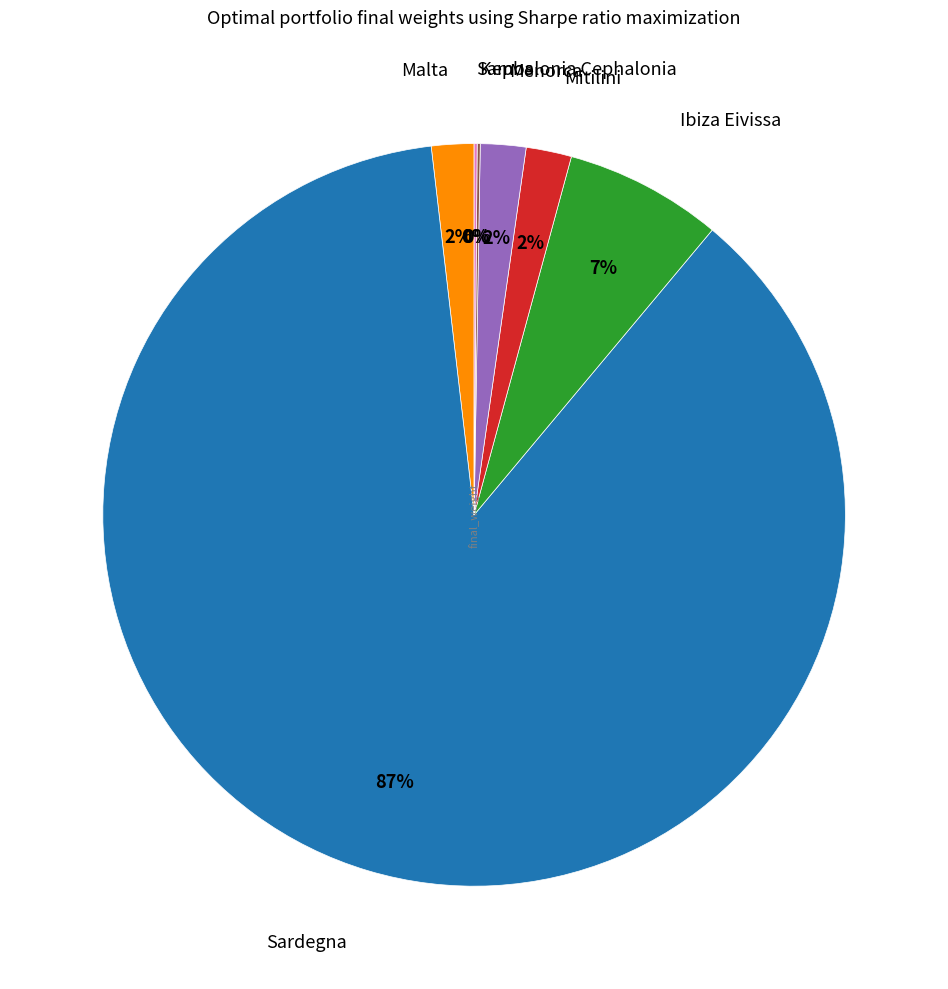

True or false: Malta accounts for 2% of the total.

True